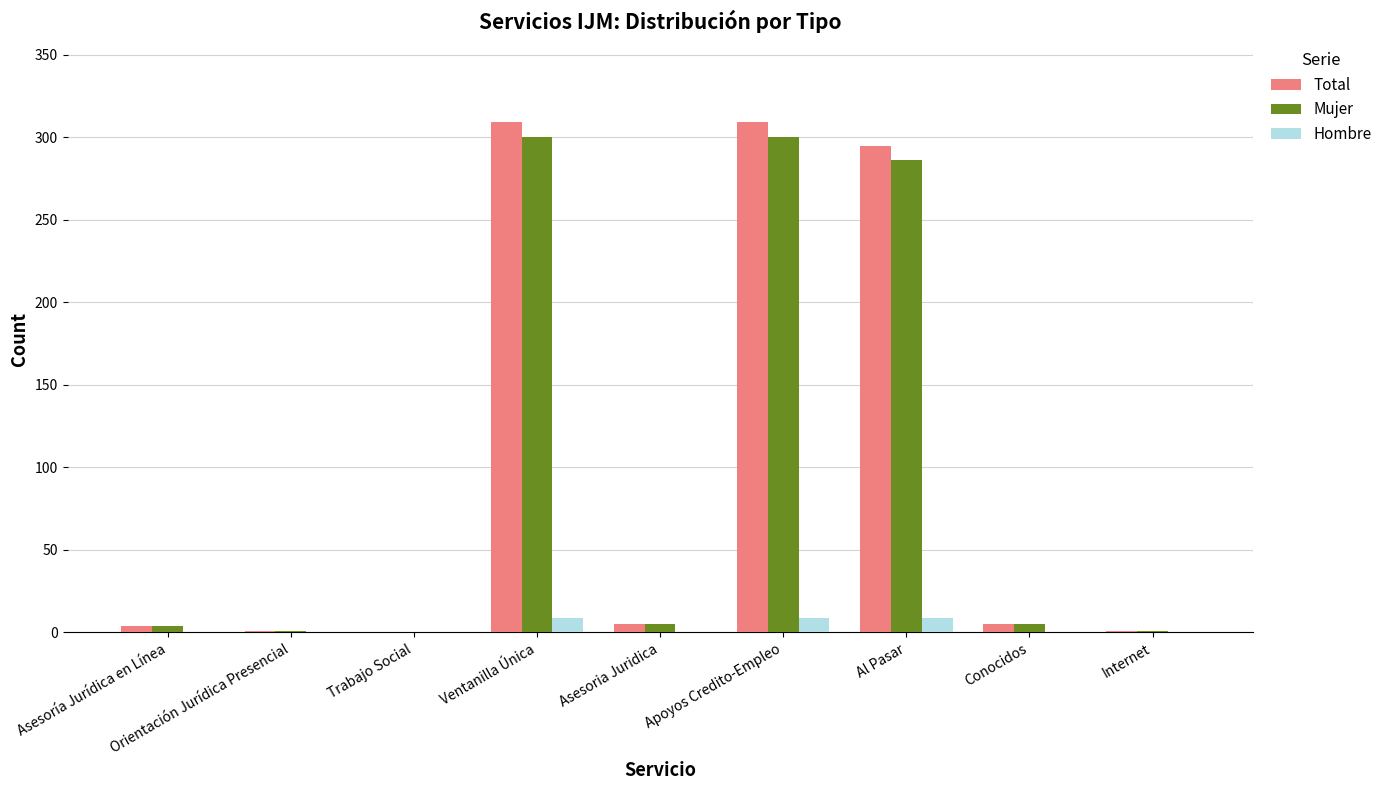

Which series changed the most between Orientación Jurídica Presencial and Ventanilla Única?

Total